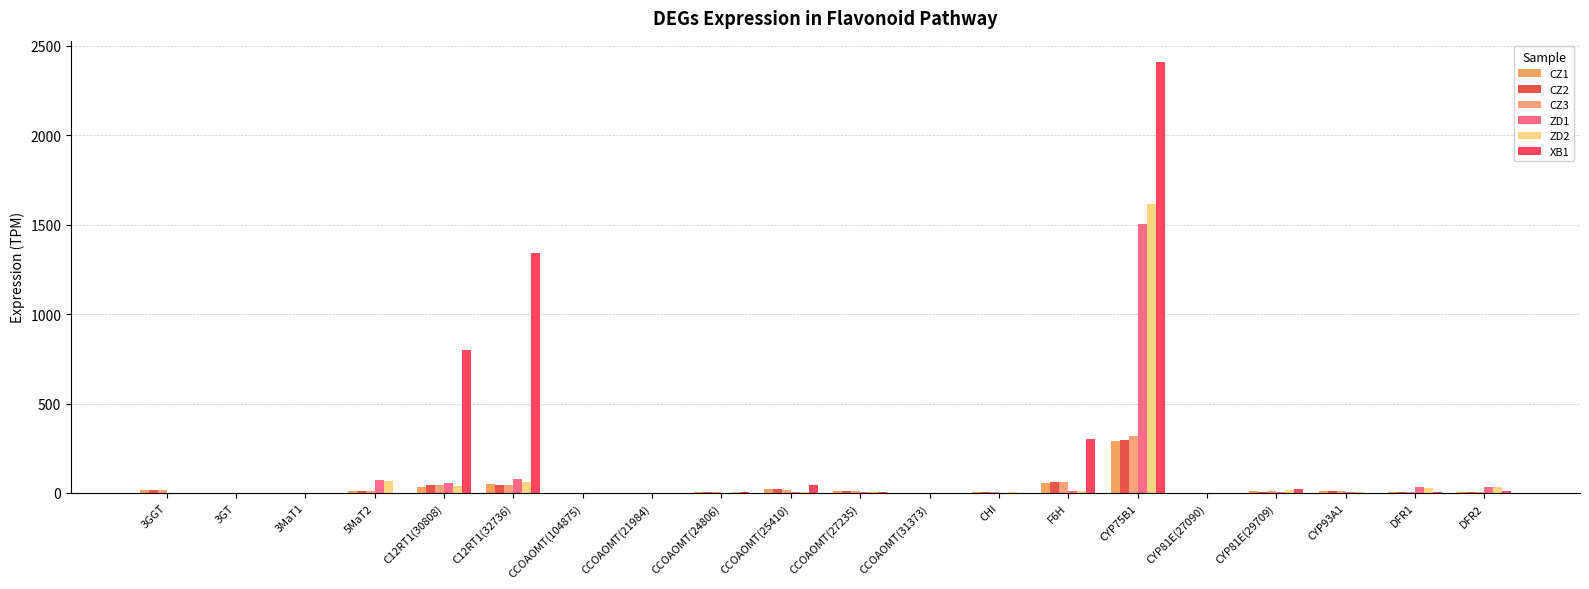

True or false: XB1 has a value of 800.7 at C12RT1(30808).

True